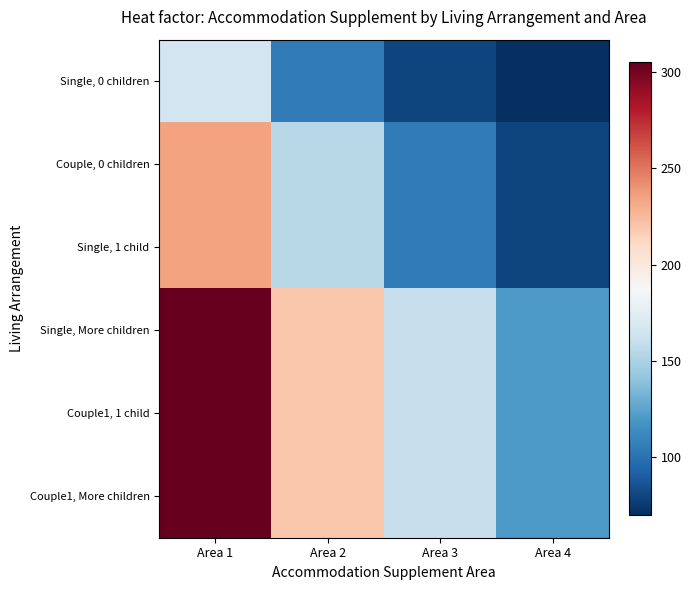

At which category is the sum across all series the highest?

Area 1